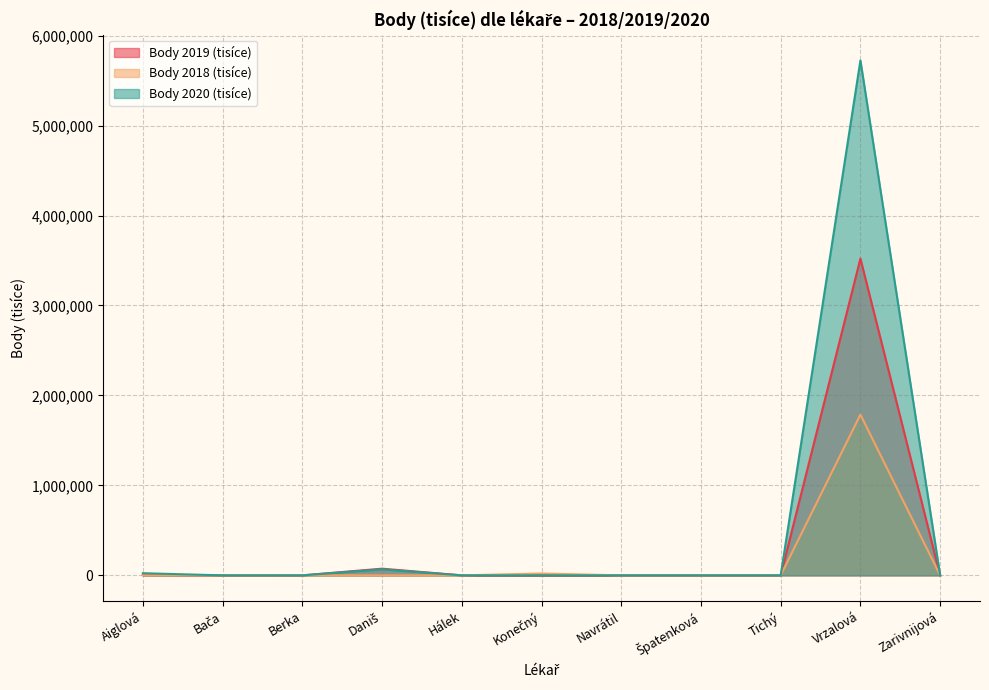

Rank the series by their average value, from lowest to highest.

Body 2018 (tisíce), Body 2019 (tisíce), Body 2020 (tisíce)